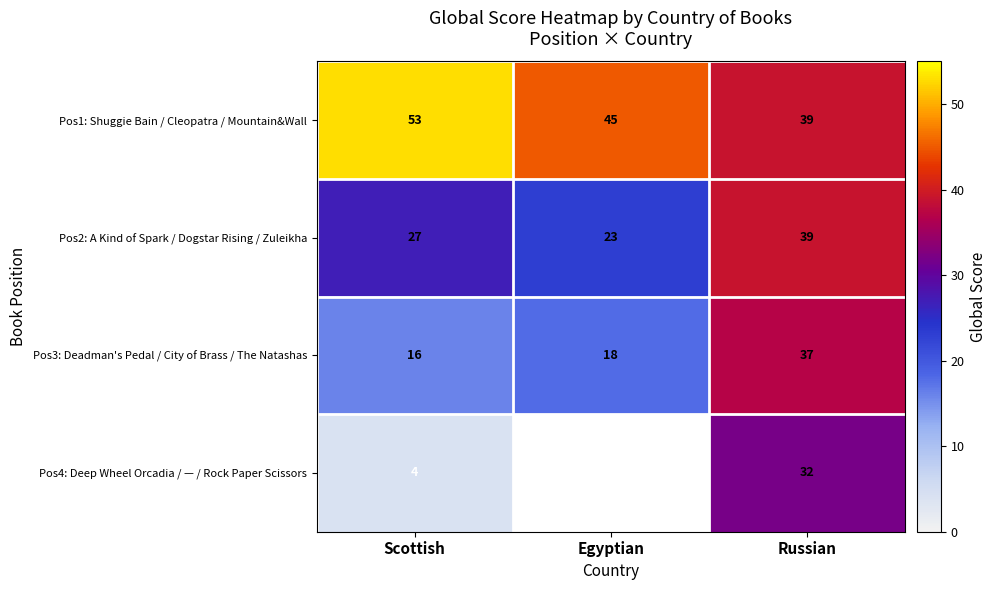

What is the smallest value displayed?

4.0